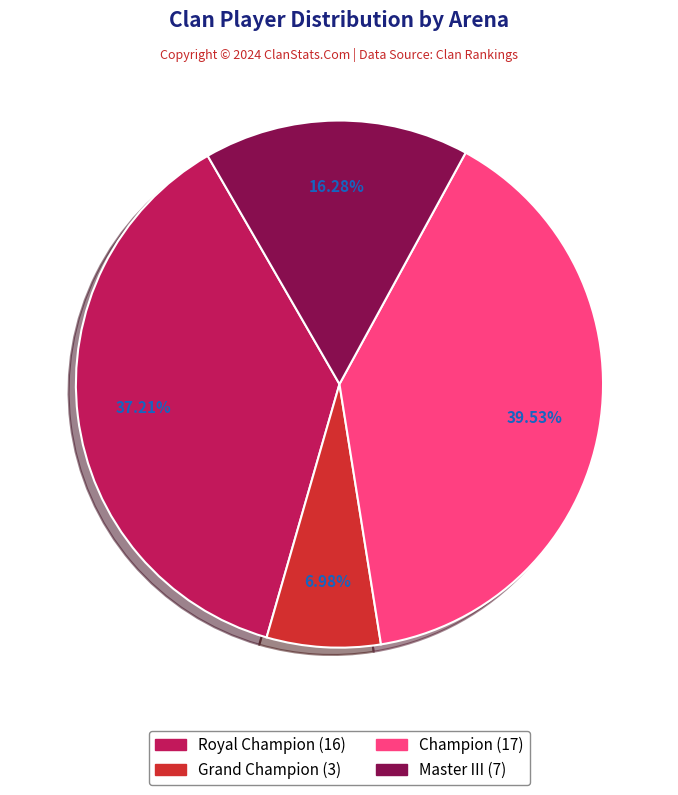

What is the largest slice in the pie chart?

Champion